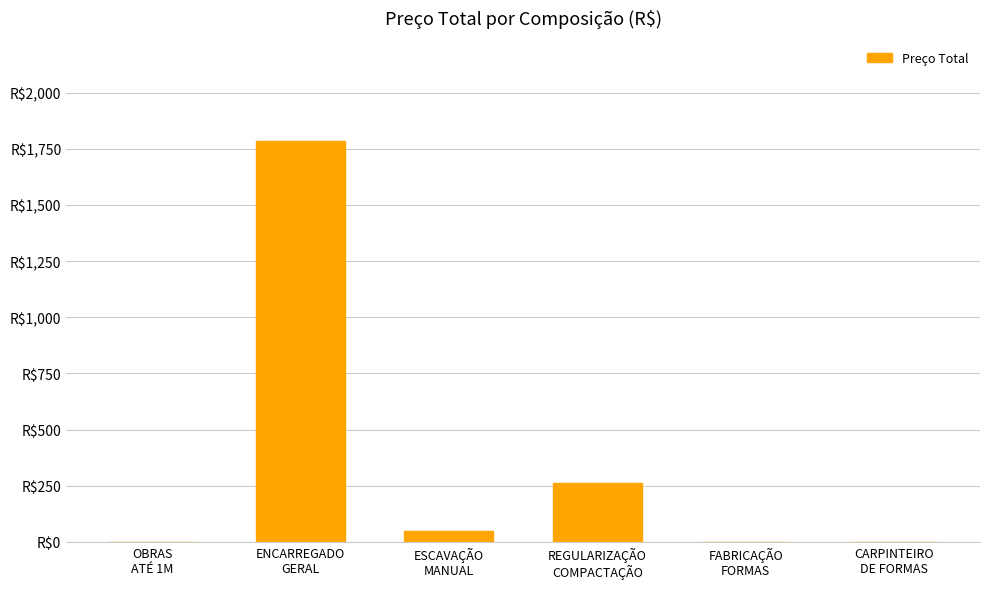

What is the greatest value displayed?

1785.5